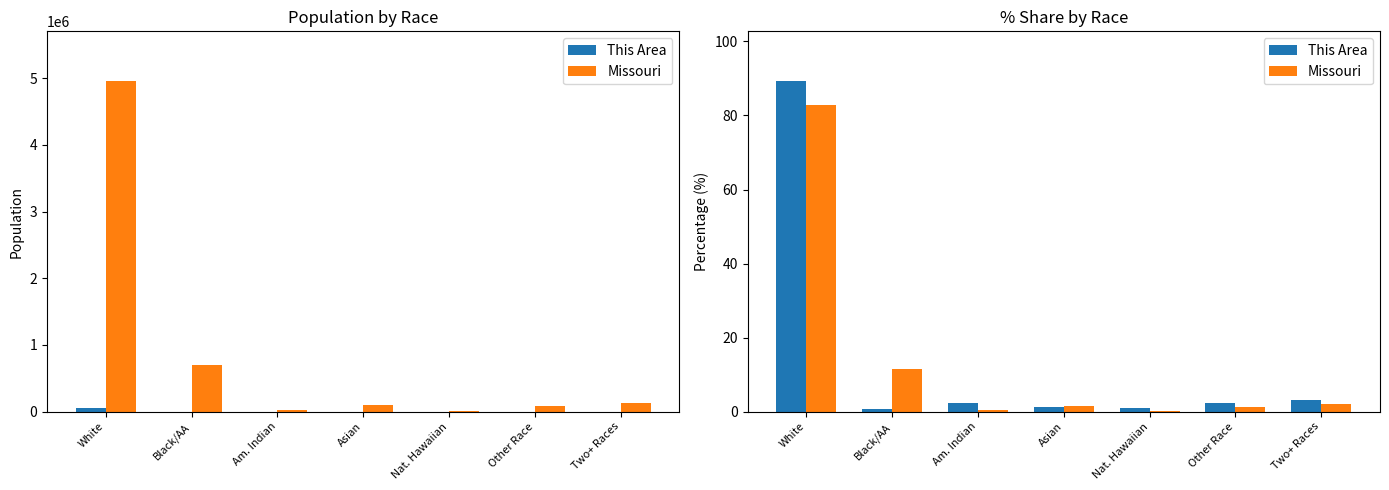

List the labels in order of Missouri value, smallest first.

Nat. Hawaiian, Am. Indian, Other Race, Asian, Two+ Races, Black/AA, White